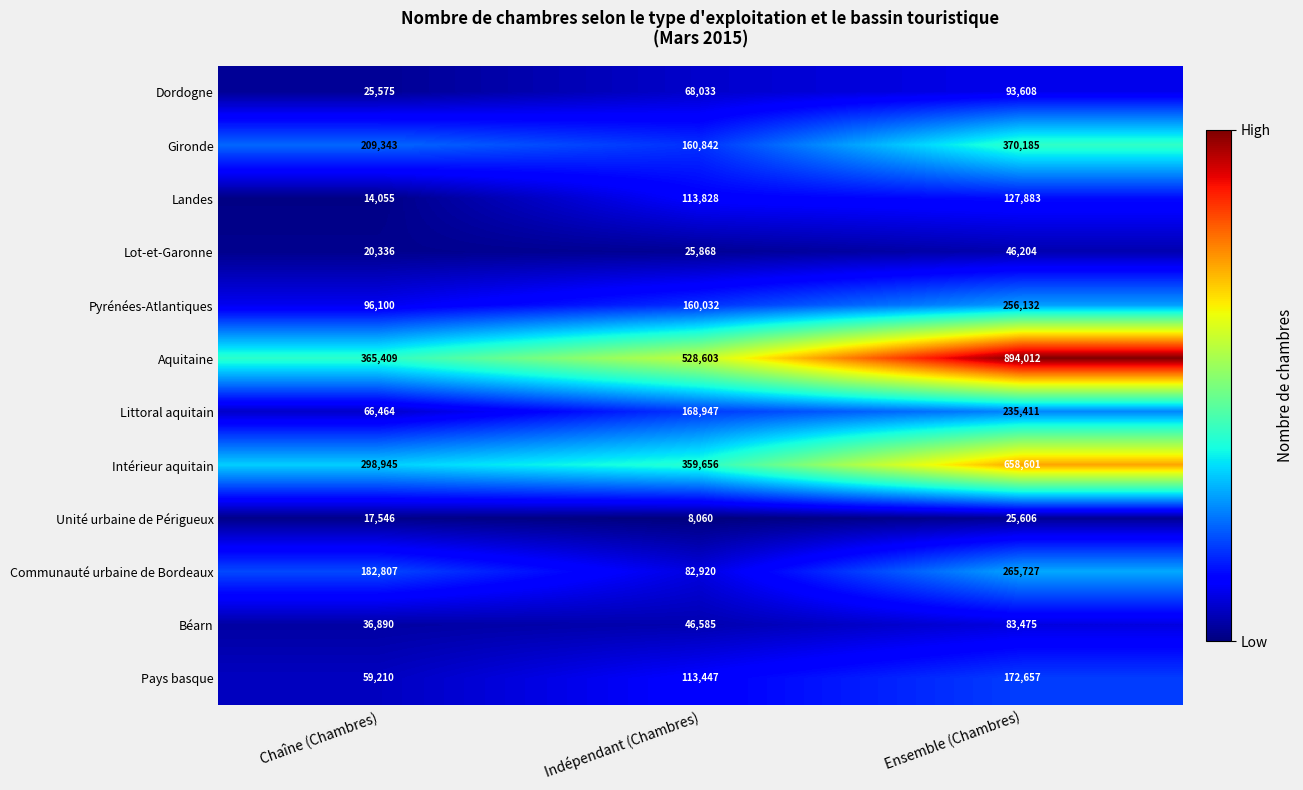

Count the Littoral aquitain values in the range 66464 to 235411.

3